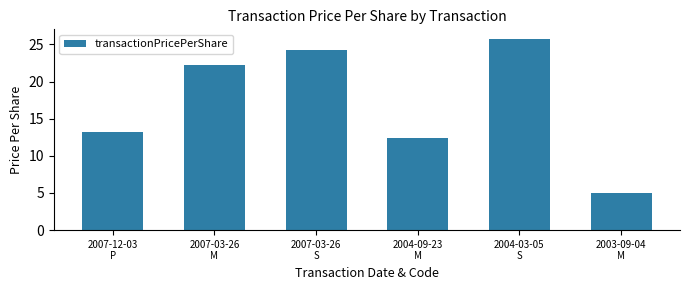

Which has a higher value, 2007-12-03
P or 2003-09-04
M?

2007-12-03
P